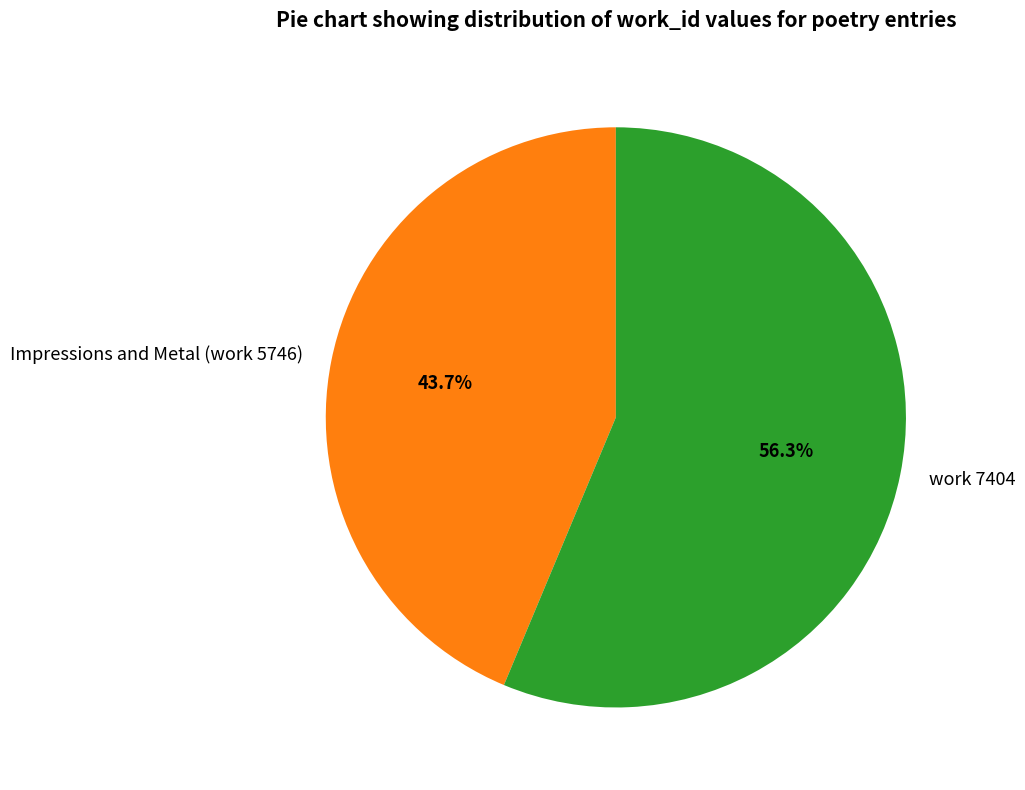

What percentage is the Impressions and Metal (work 5746) slice, to the nearest percent?

44%